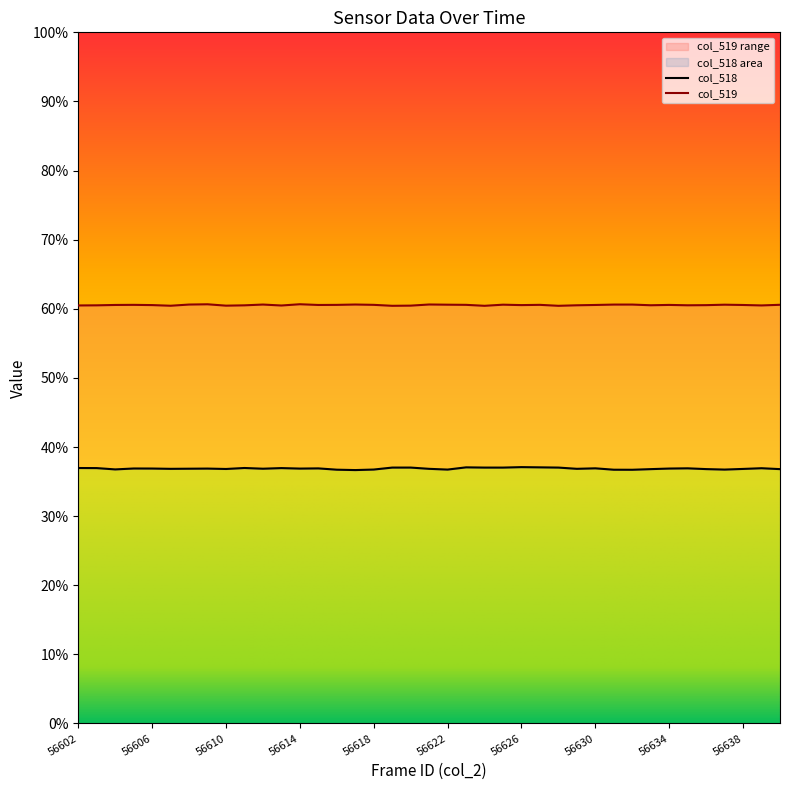

Rank the series by their maximum value, from highest to lowest.

col_519, col_518